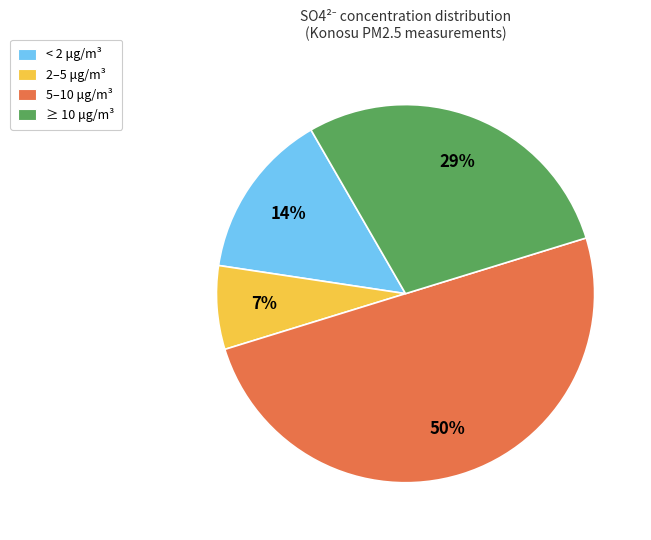

To the nearest percent, what percentage of the pie is 2–5 μg/m³?

7%